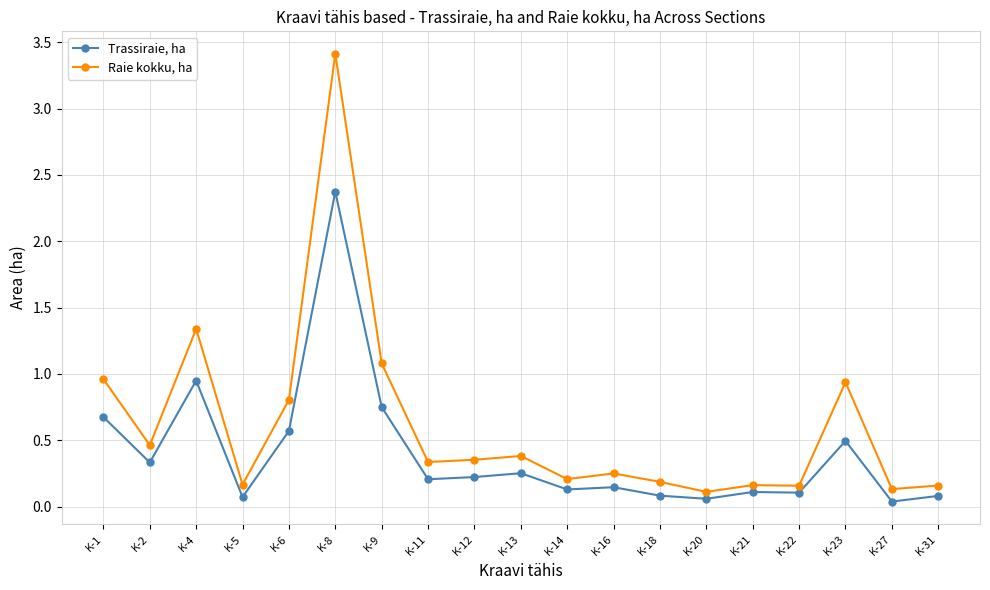

The value of Raie kokku, ha at K-6 is 0.8. True or false?

True